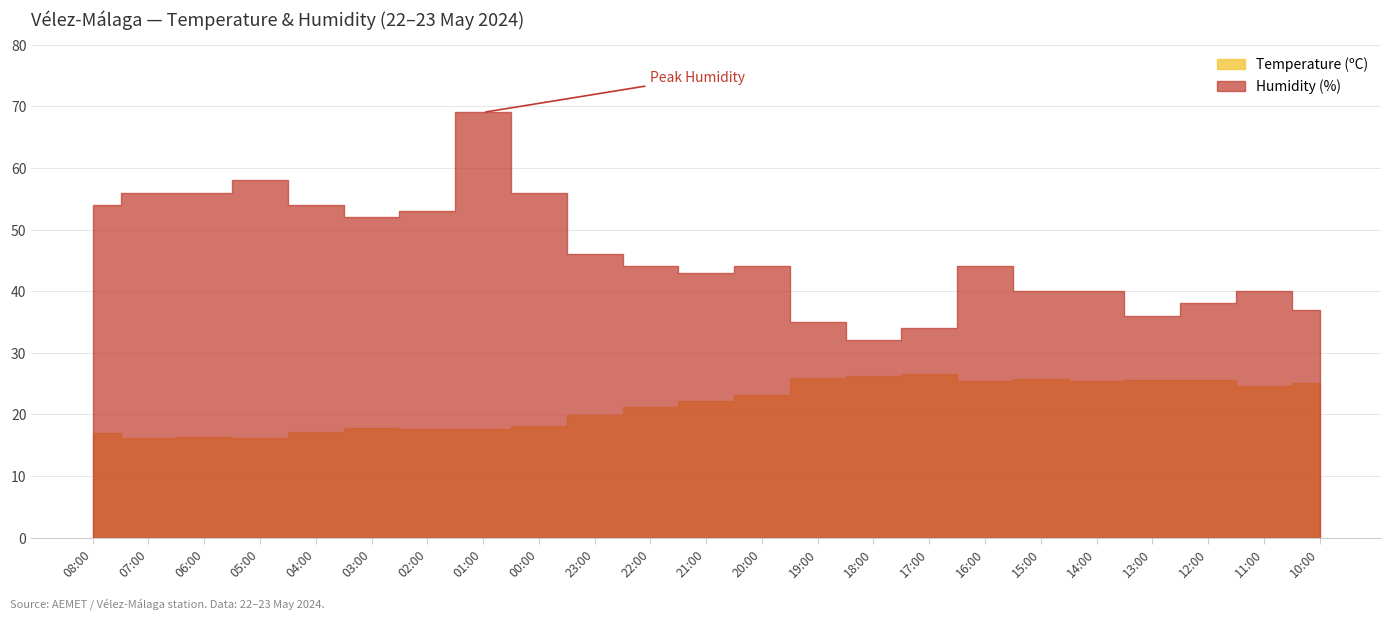

Which label corresponds to the smallest value in the chart?

07:00